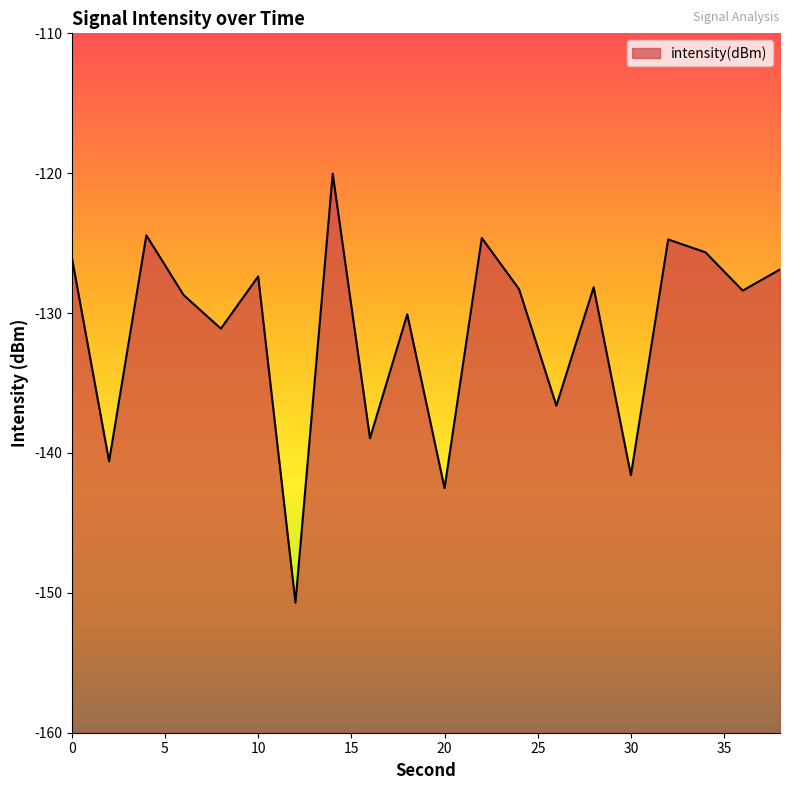

Reading left to right, list all the values displayed in this chart.

-126.0	-140.6	-124.4	-128.7	-131.1	-127.4	-150.7	-120.0	-138.9	-130.1	-142.5	-124.6	-128.3	-136.6	-128.2	-141.6	-124.7	-125.7	-128.4	-126.9